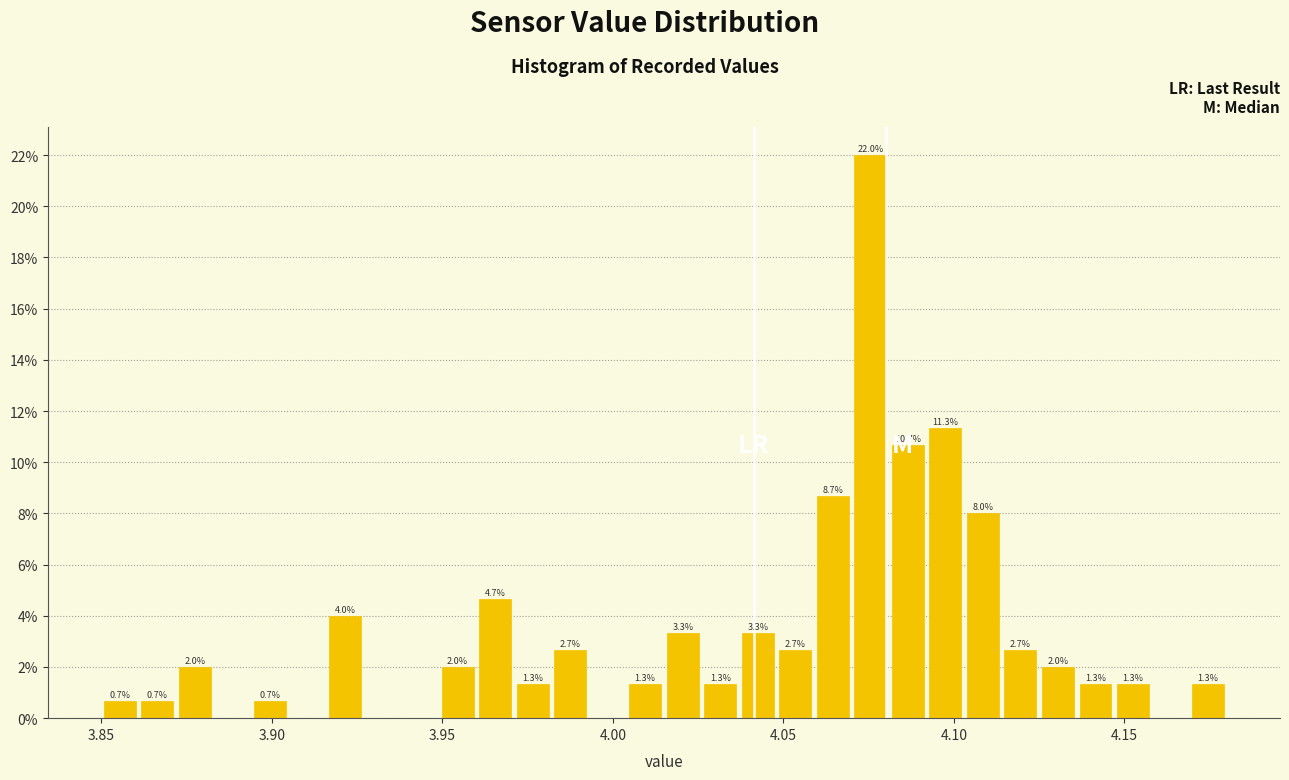

Around what value on the x-axis is the tallest bar? Give the approximate position of its centre, as read against the axis.

4.075